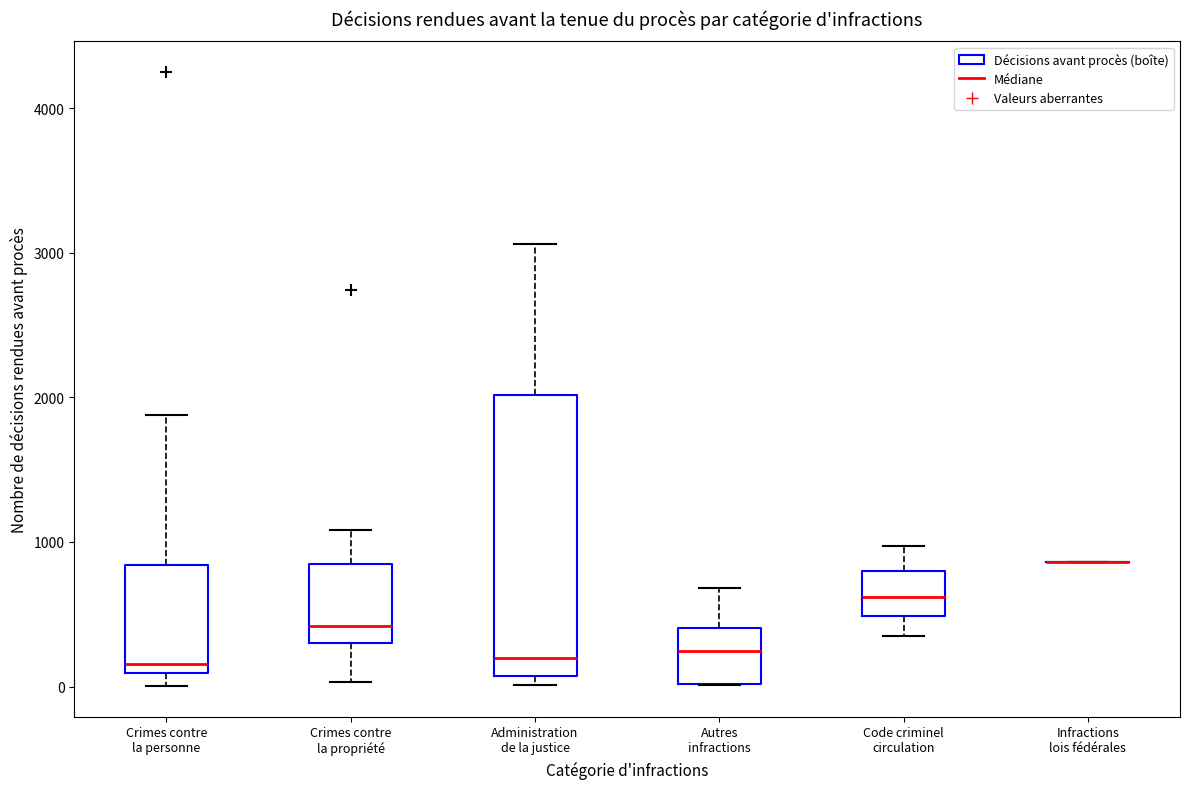

Which box is the tallest, from its lower edge to its upper edge?

Administration de la justice